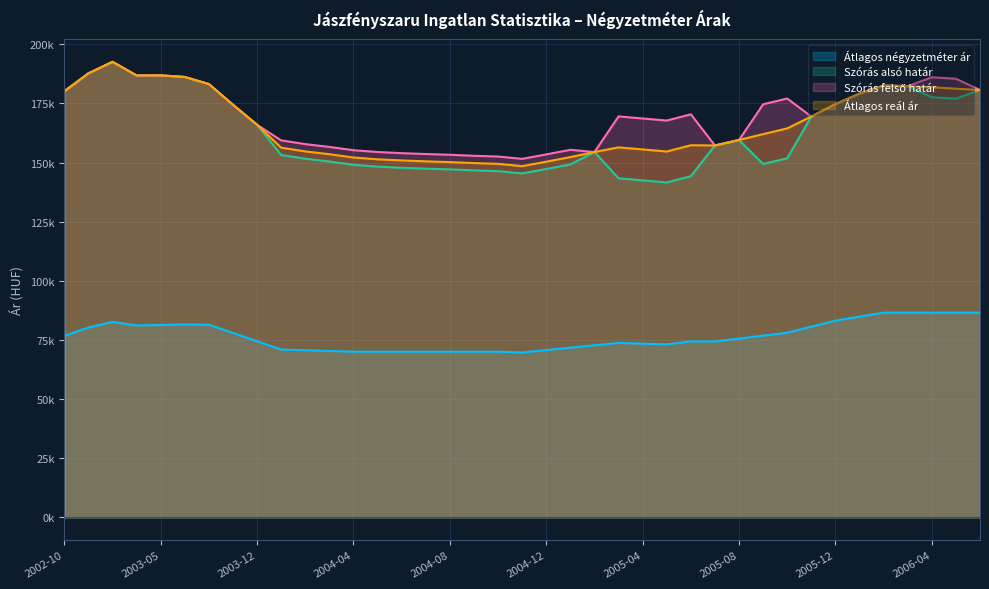

Which series has the widest spread of values?

Szórás alsó határ